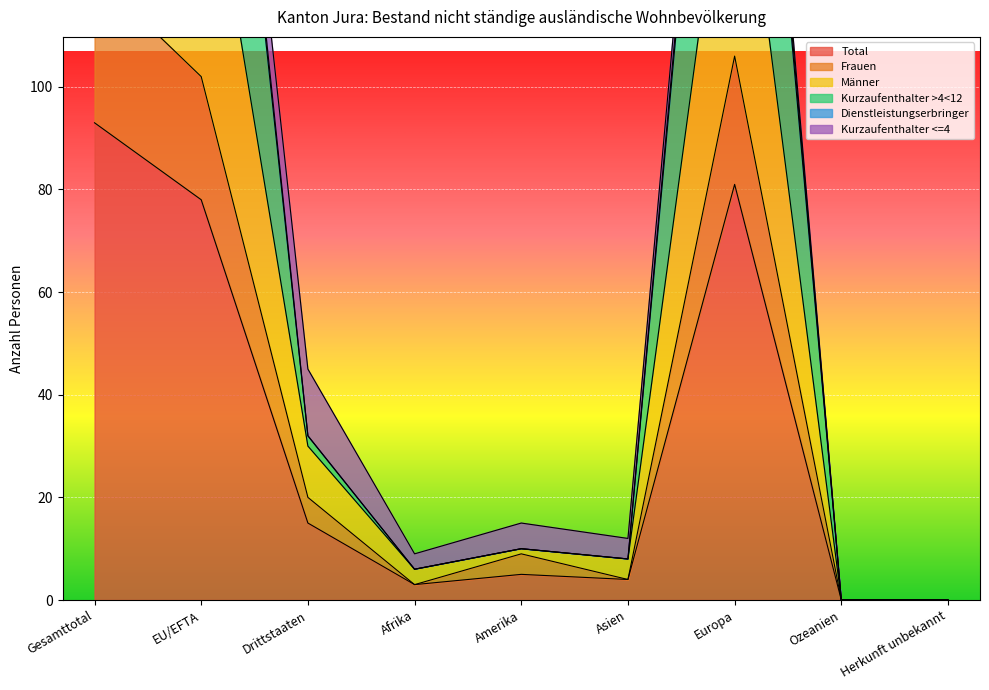

Which category has the highest value in the Total series?

Gesamttotal